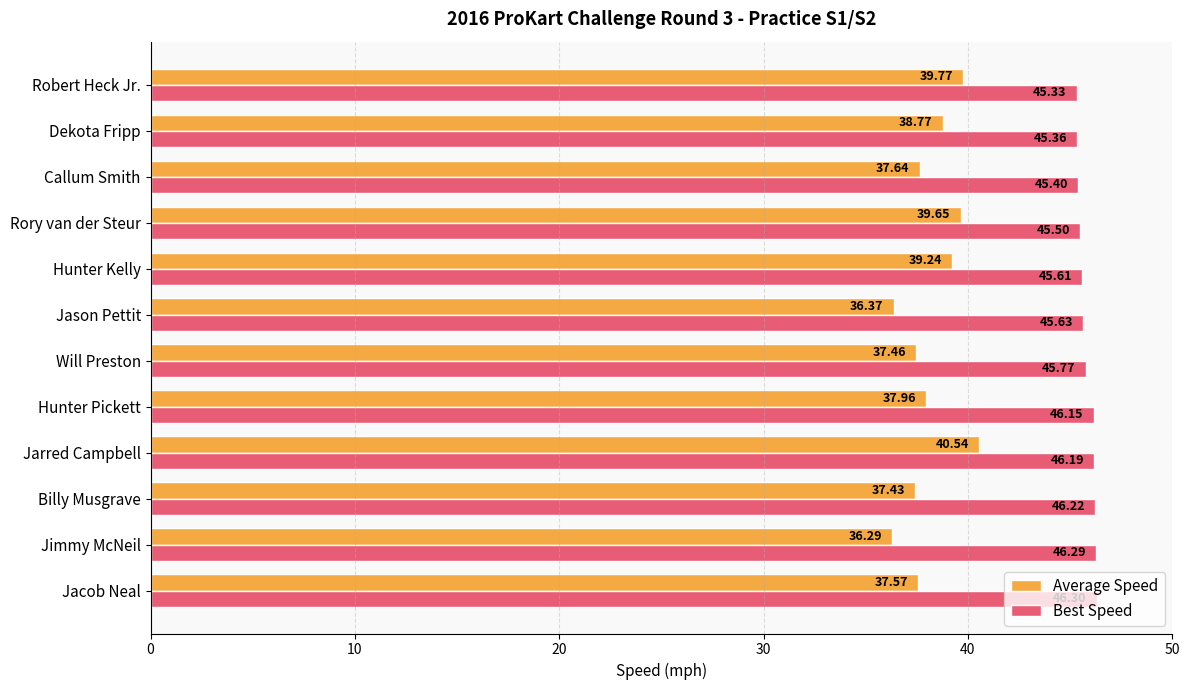

List the labels in order of Average Speed value, largest first.

Jarred Campbell, Robert Heck Jr., Rory van der Steur, Hunter Kelly, Dekota Fripp, Hunter Pickett, Callum Smith, Jacob Neal, Will Preston, Billy Musgrave, Jason Pettit, Jimmy McNeil